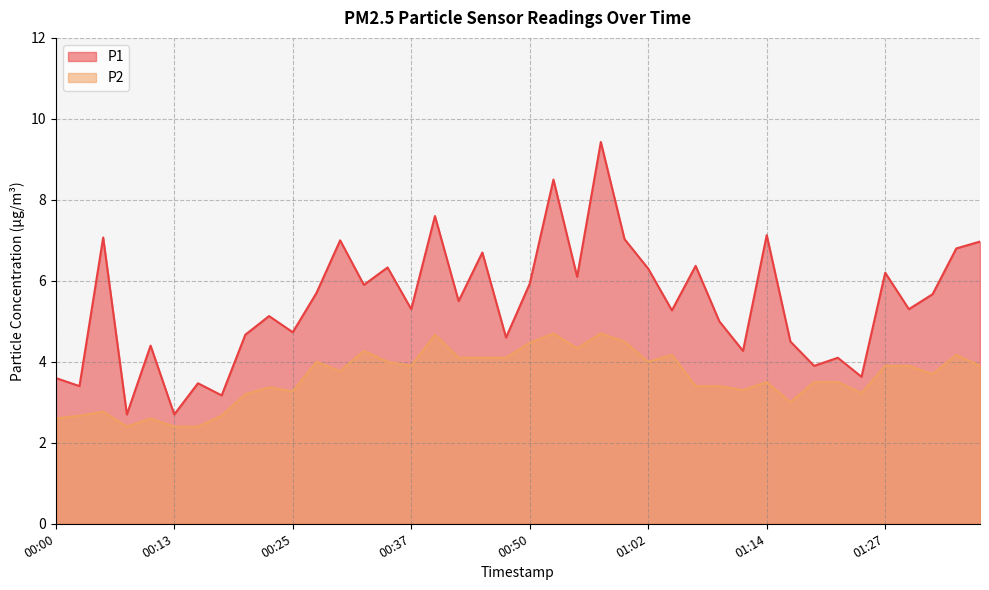

True or false: P1 and P2 intersect in this chart.

False